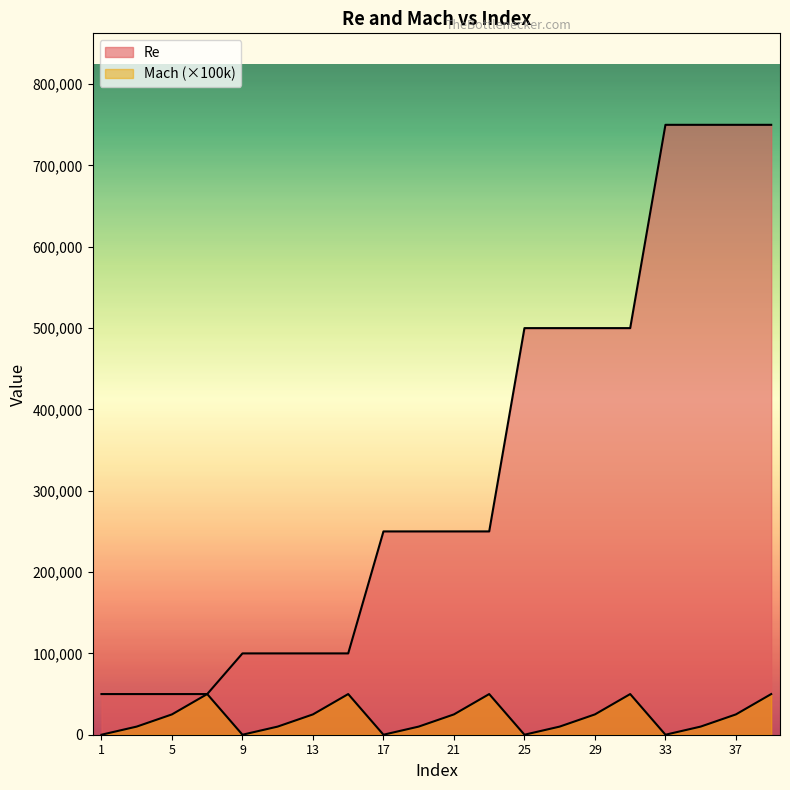

Reading left to right, transcribe all the data shown in this chart.

Re: 50000	50000	50000	50000	100000	100000	100000	100000	250000	250000	250000	250000	500000	500000	500000	500000	750000	750000	750000	750000
Mach: 0	10000	25000	50000	0	10000	25000	50000	0	10000	25000	50000	0	10000	25000	50000	0	10000	25000	50000